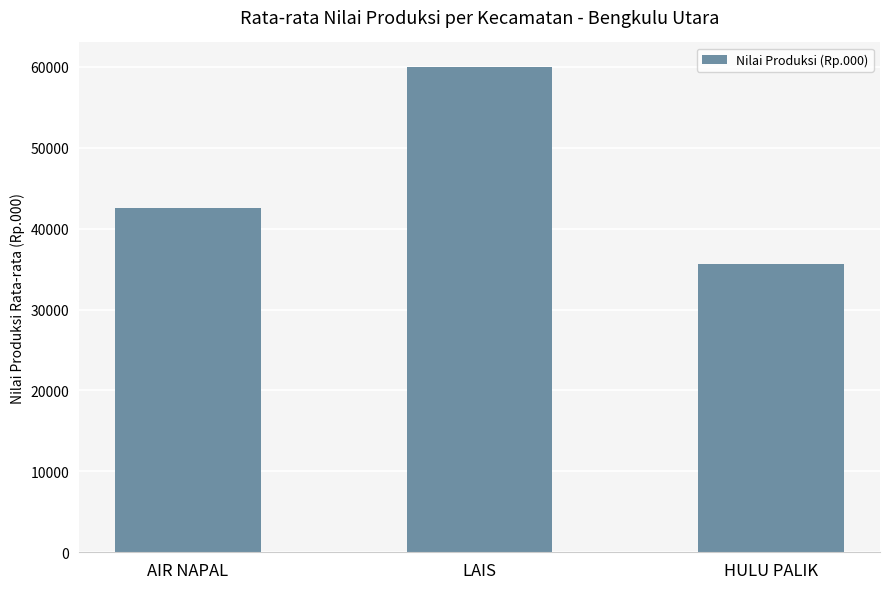

What is the value of the 3rd bar from the left?

35666.7